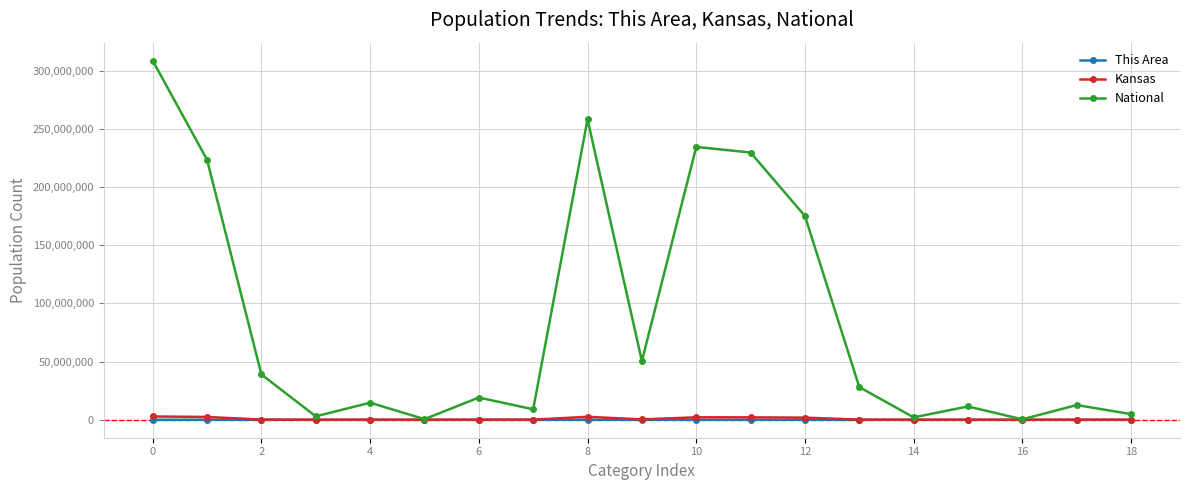

Which series has the widest spread of values?

National